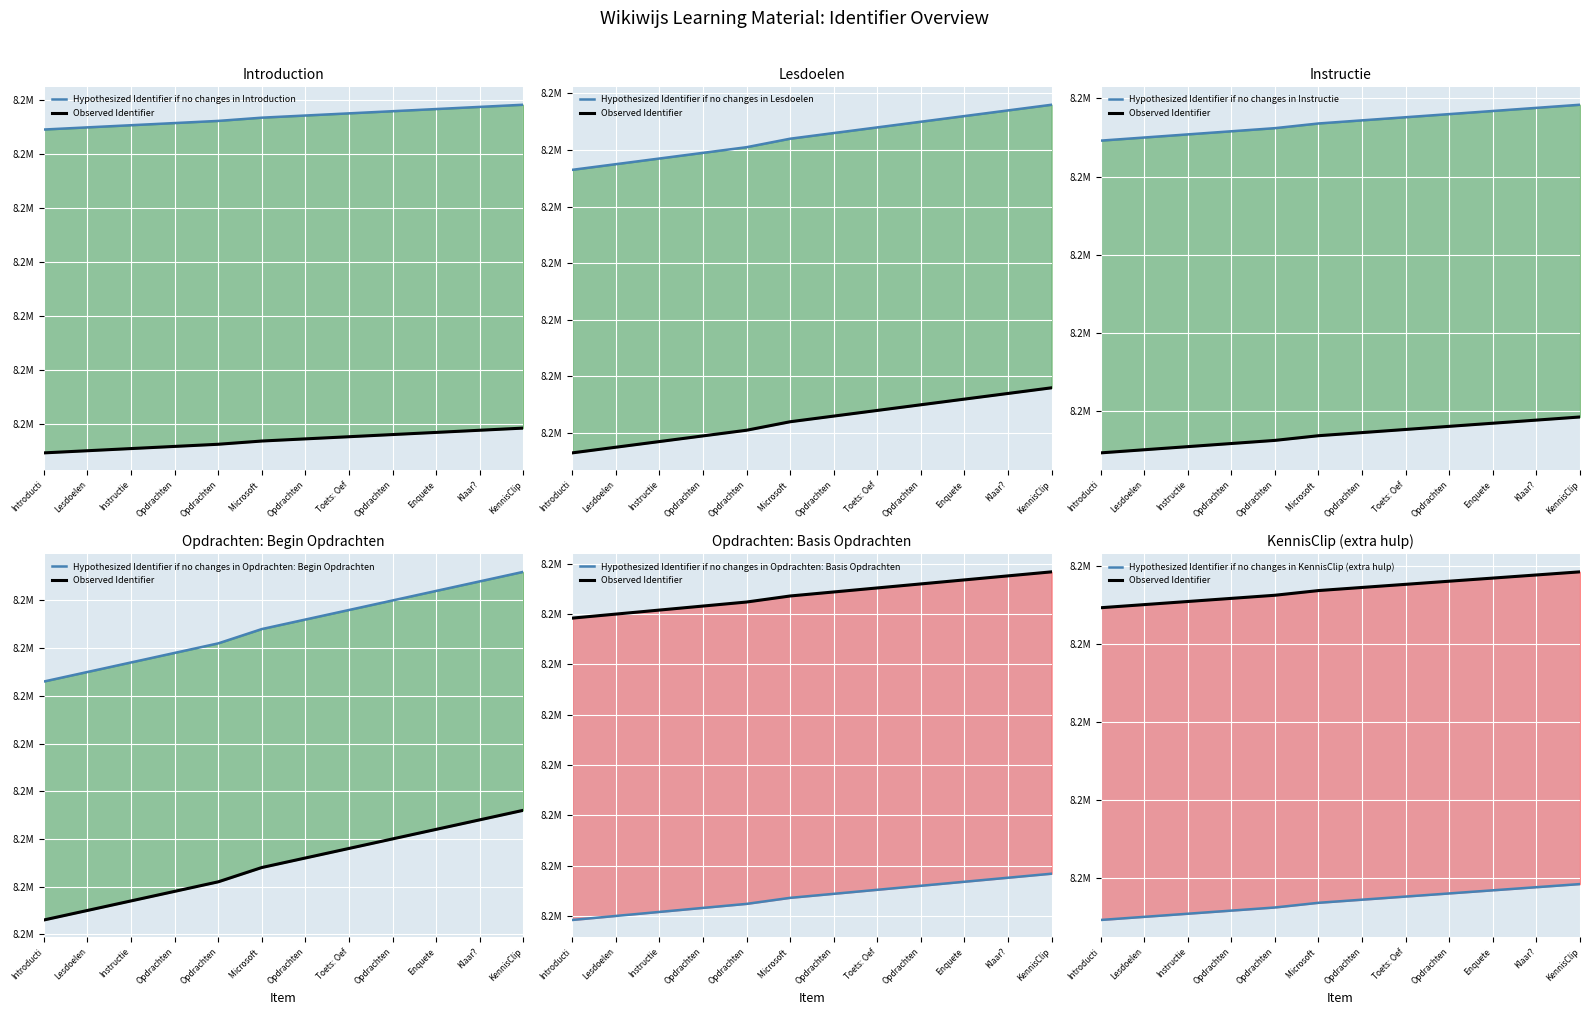

Is the value of Observed Identifier at Klaar? greater than the value of Identifier at Introducti?

No